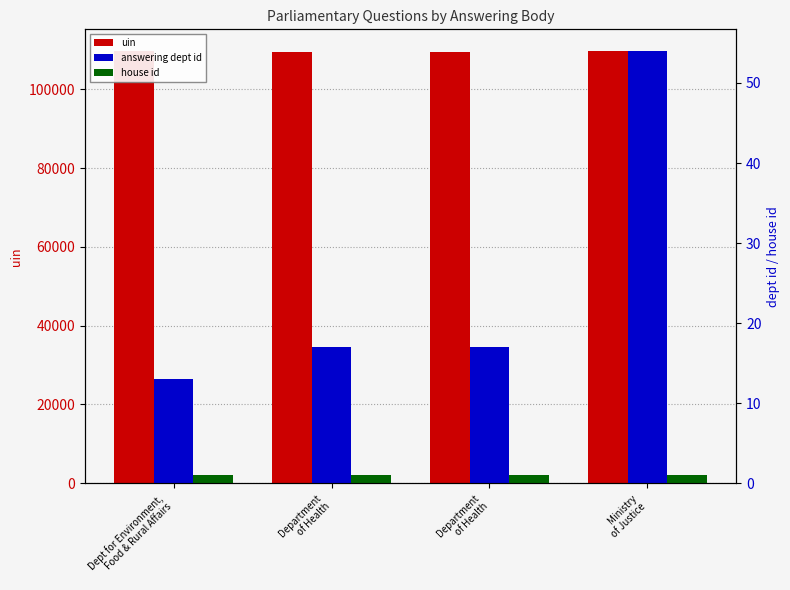

How many bars are there in each group?

3